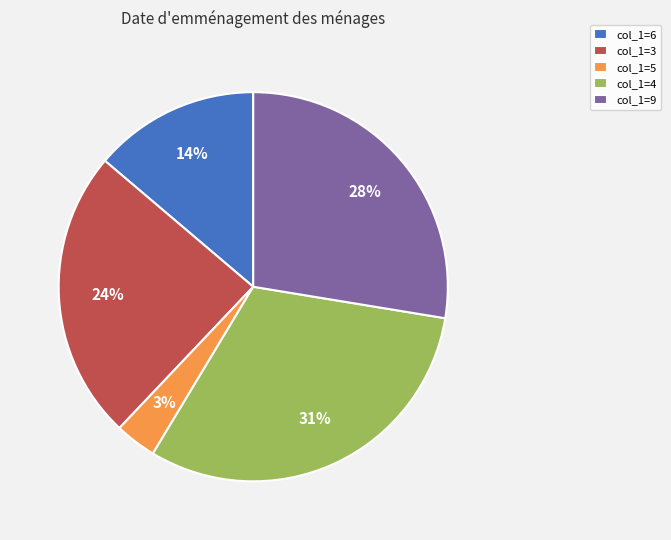

Which category has the biggest portion of the pie?

col_1=4